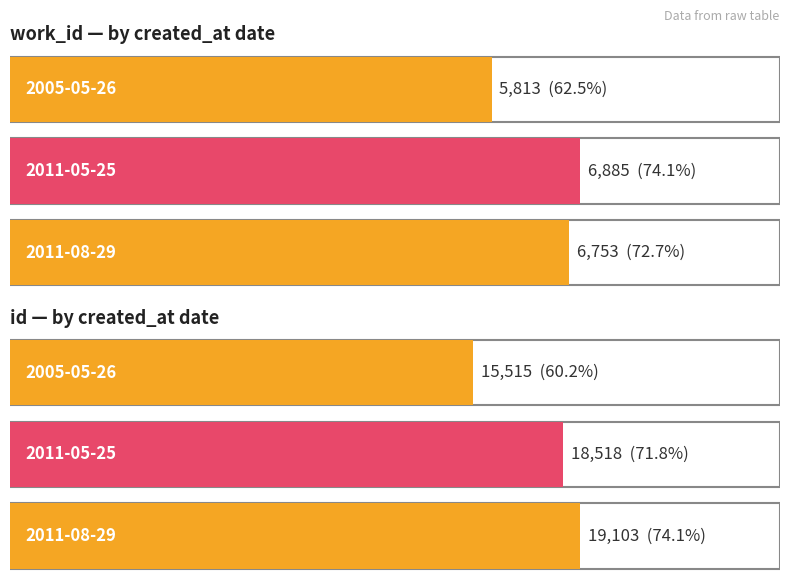

Which series changed the most between 2005-05-26 and 2011-08-29?

id